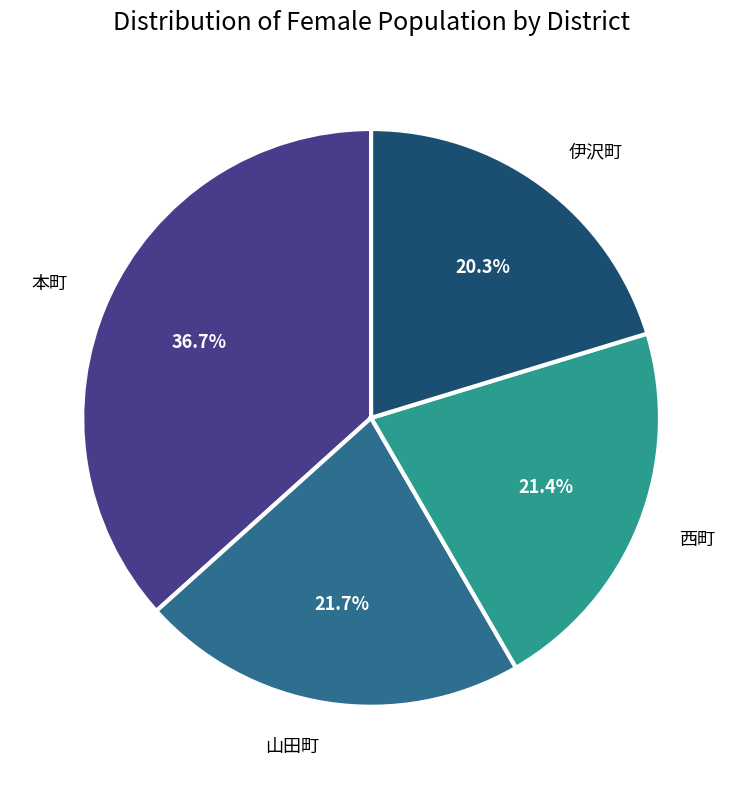

Combined, do 伊沢町 and 本町 account for over 50%?

Yes